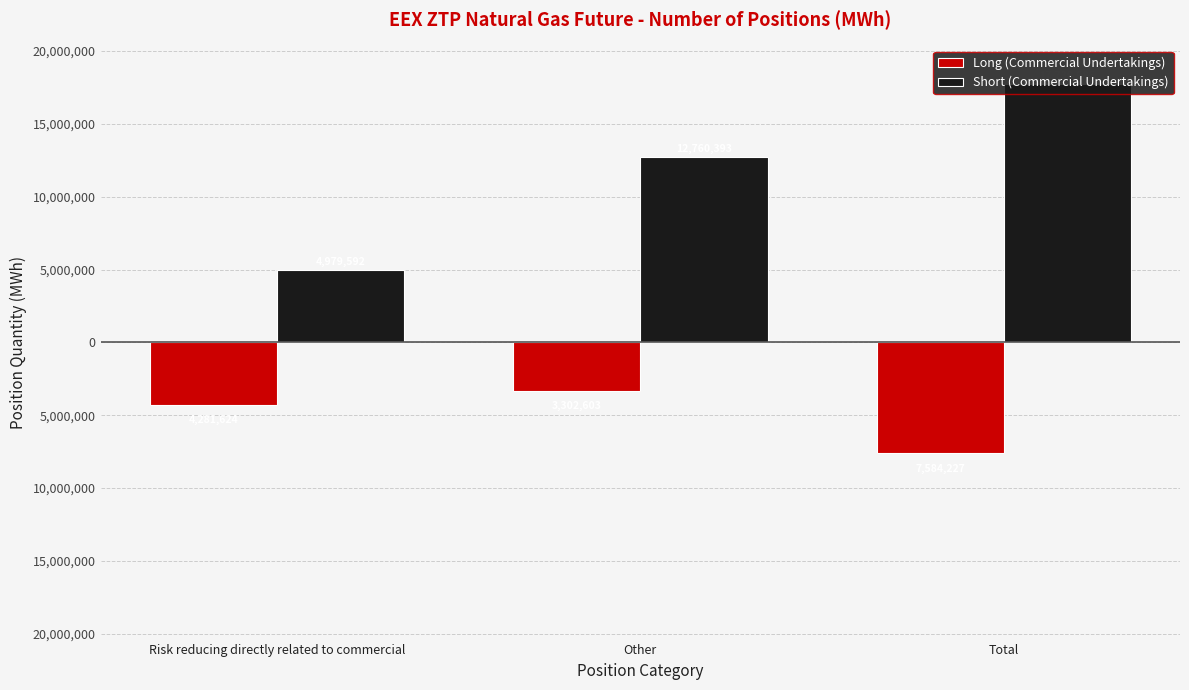

Does the chart contain stacked bars?

No